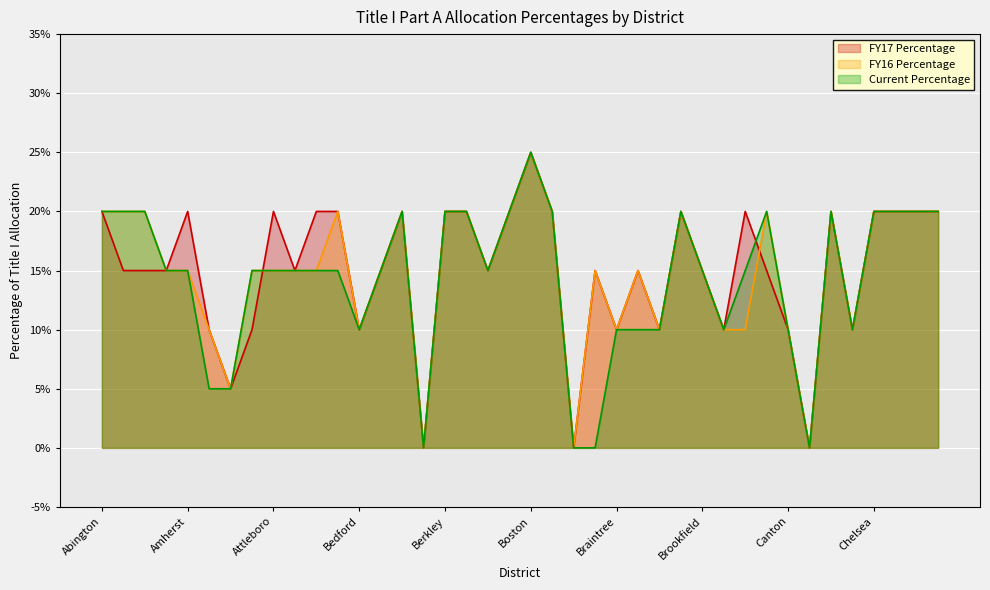

Is it true that FY17 Percentage equals 0.3 at Bourne?

False